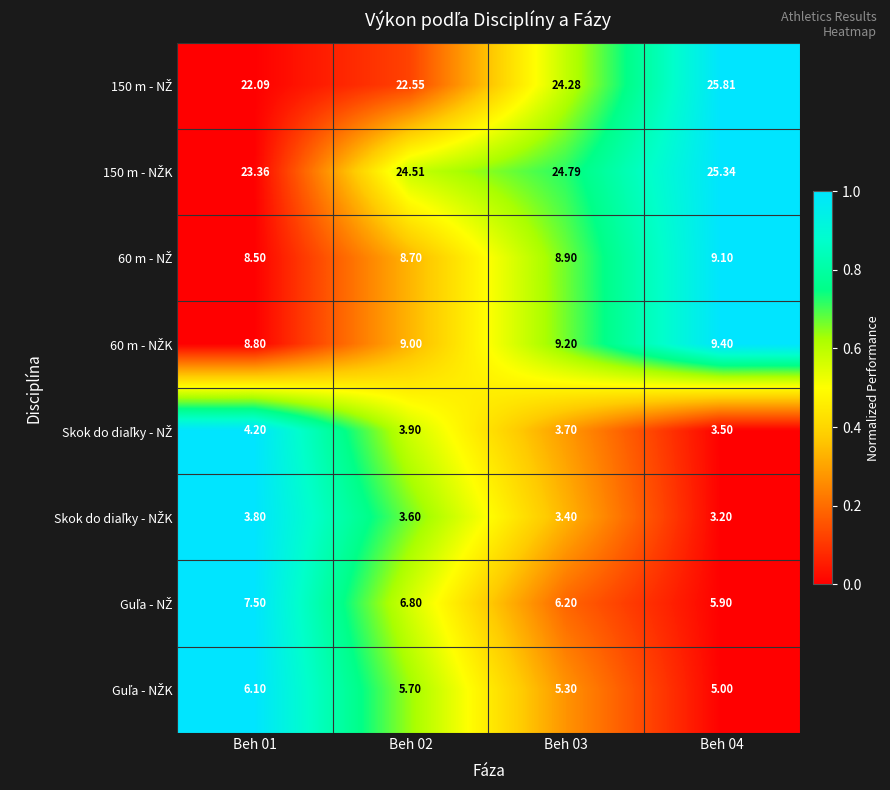

How many data points does each series have?

4